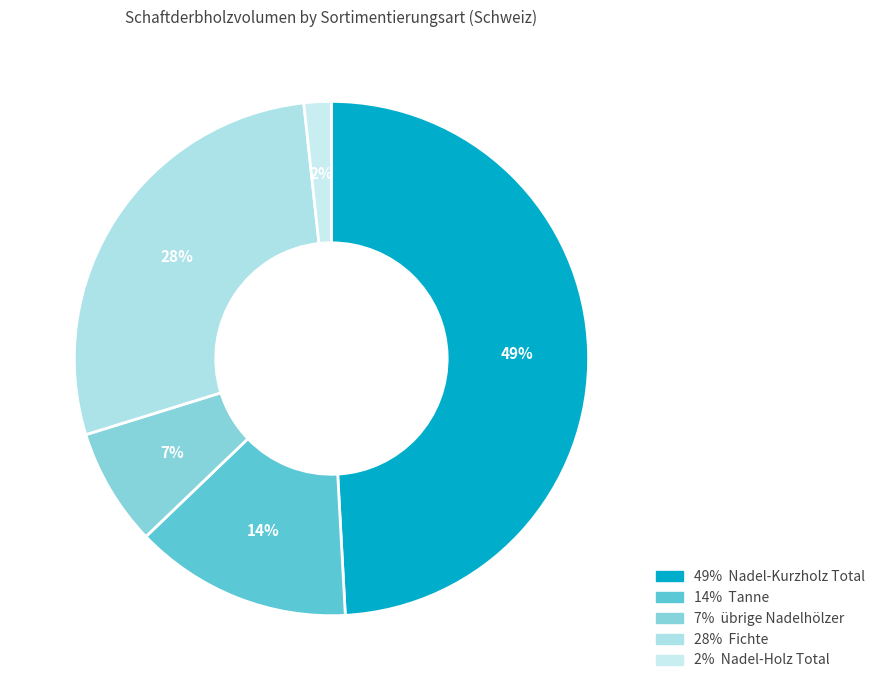

How many segments does this pie chart have?

5